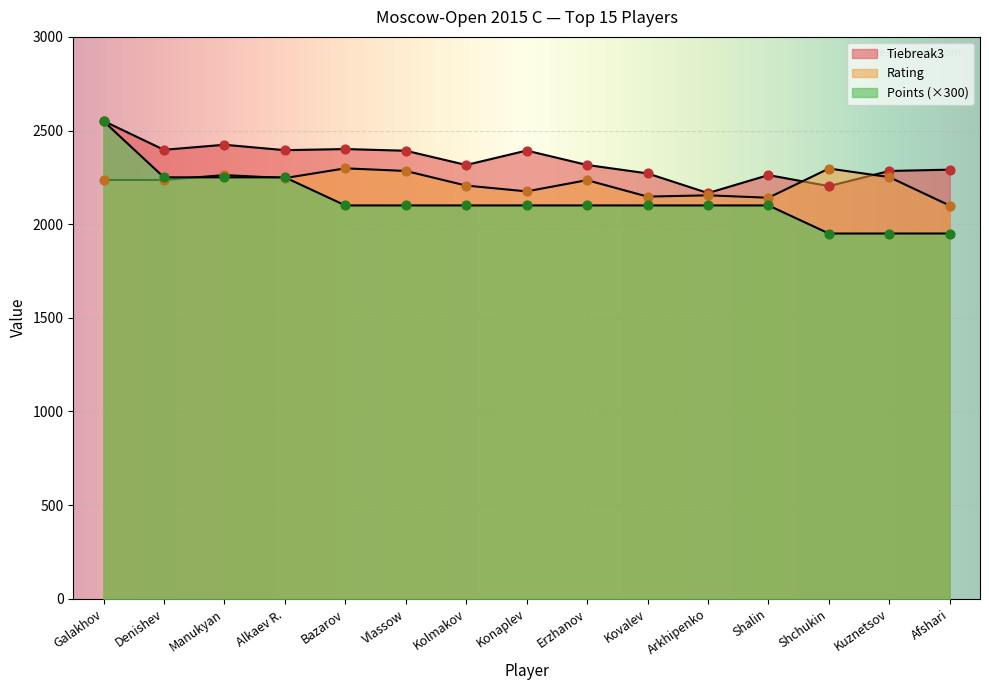

Which series has the largest total across all categories?

Tiebreak3